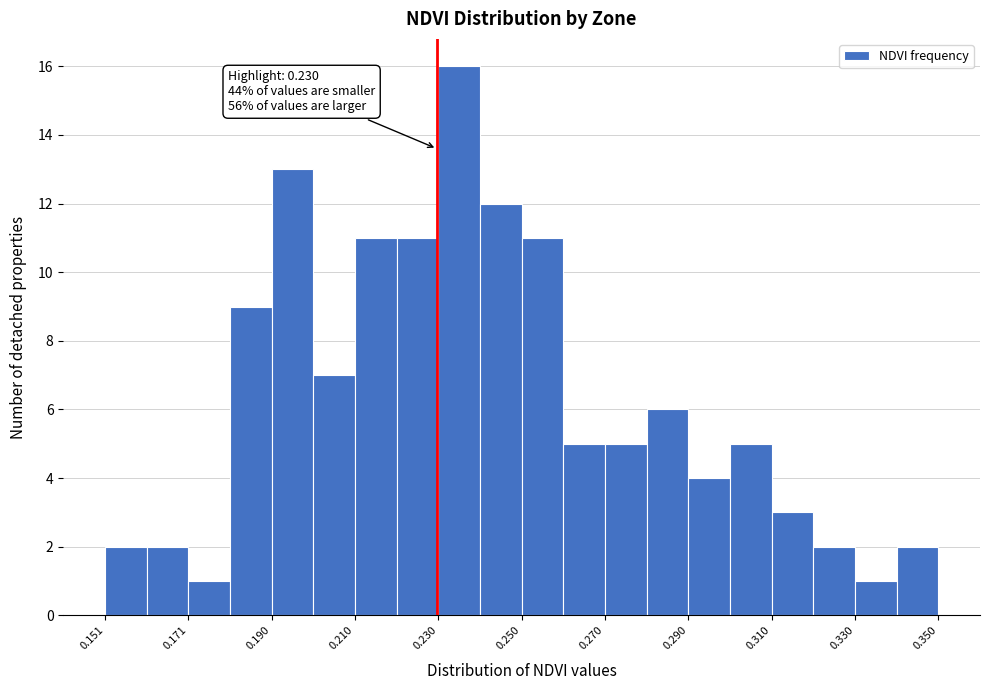

Over which range of the x-axis is the bar tallest?

0.23 to 0.24